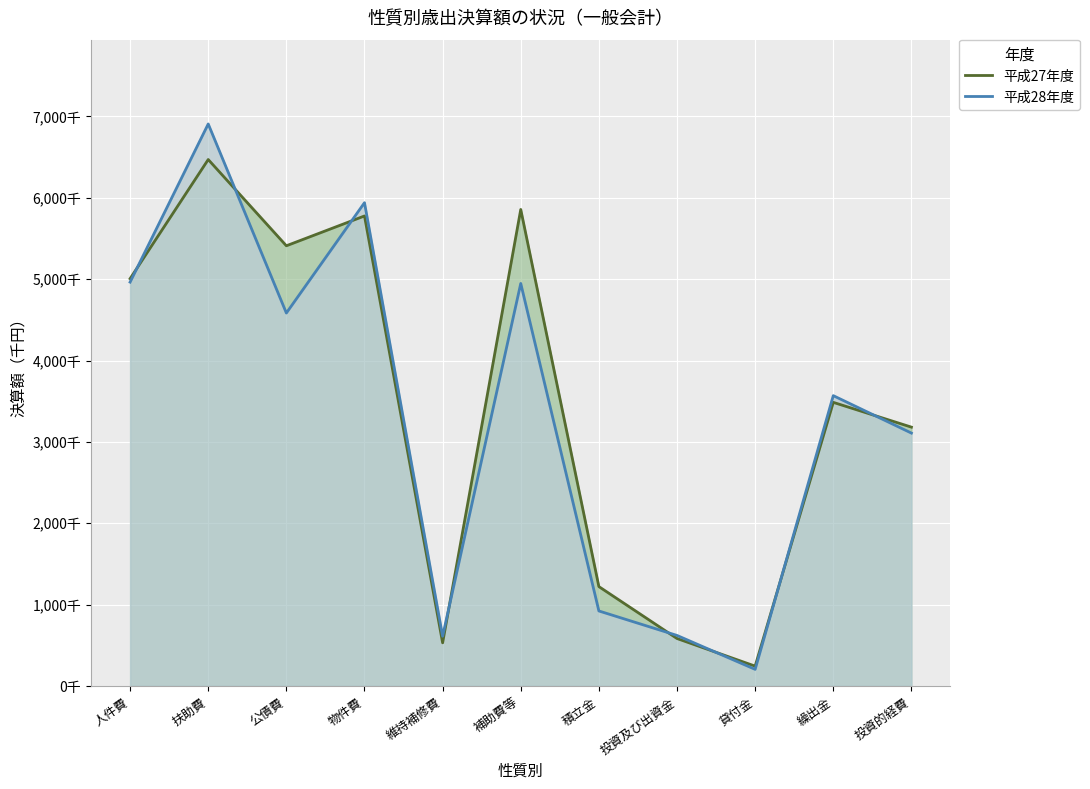

At 人件費, list the series in order from smallest to largest.

平成28年度, 平成27年度